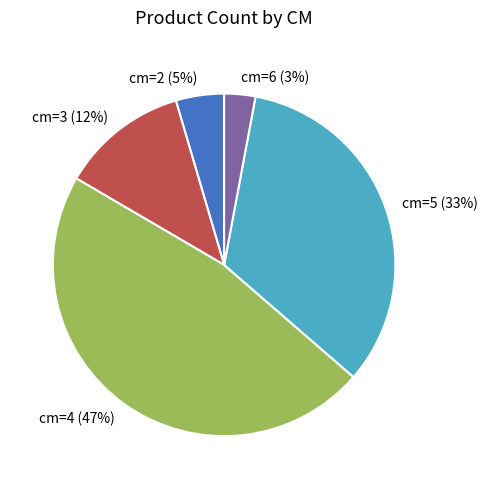

Is it true that cm=2 is 13% of the pie?

False